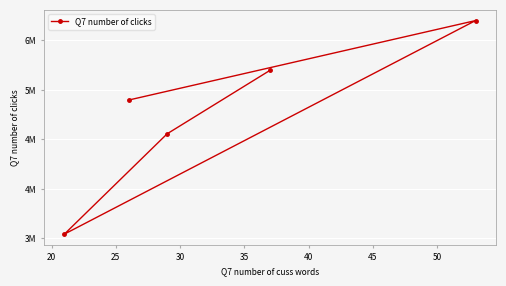

What is the difference between the maximum and minimum values?

3452000